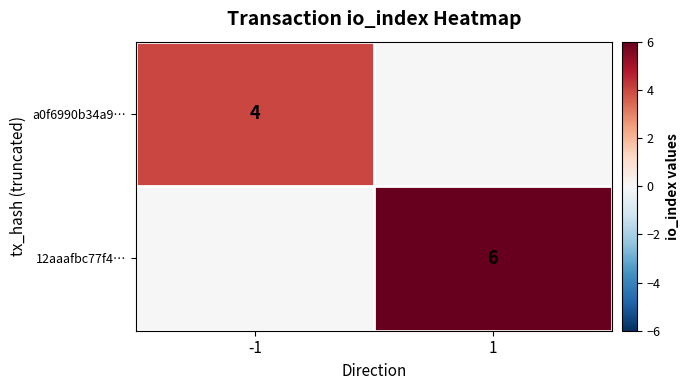

True or false: 12aaafbc77f4… has a value of 3 at 1.

False